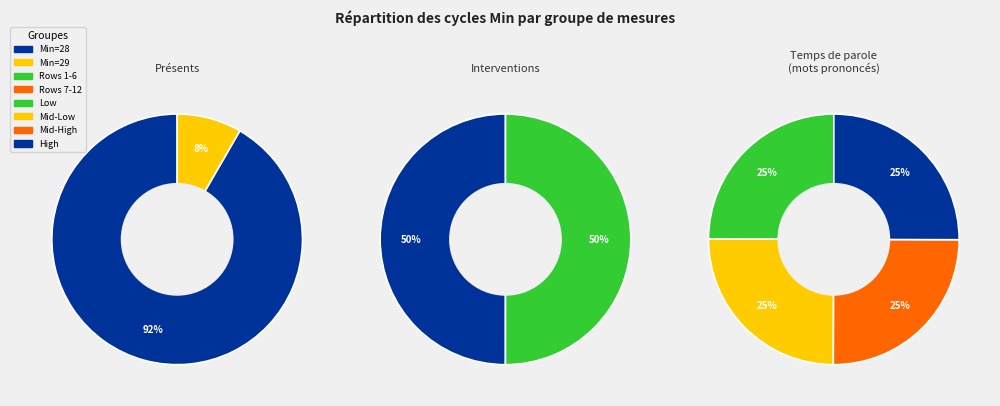

Which category has the biggest portion of the pie?

28